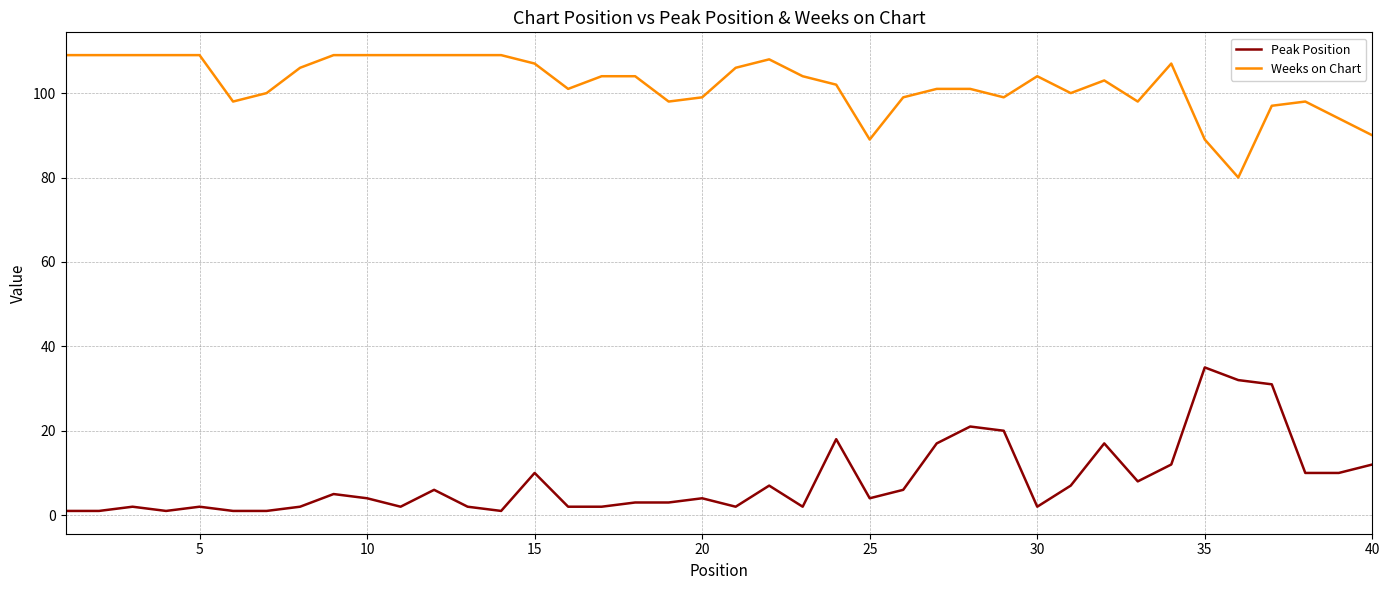

Which series has the largest total across all categories?

Weeks on Chart